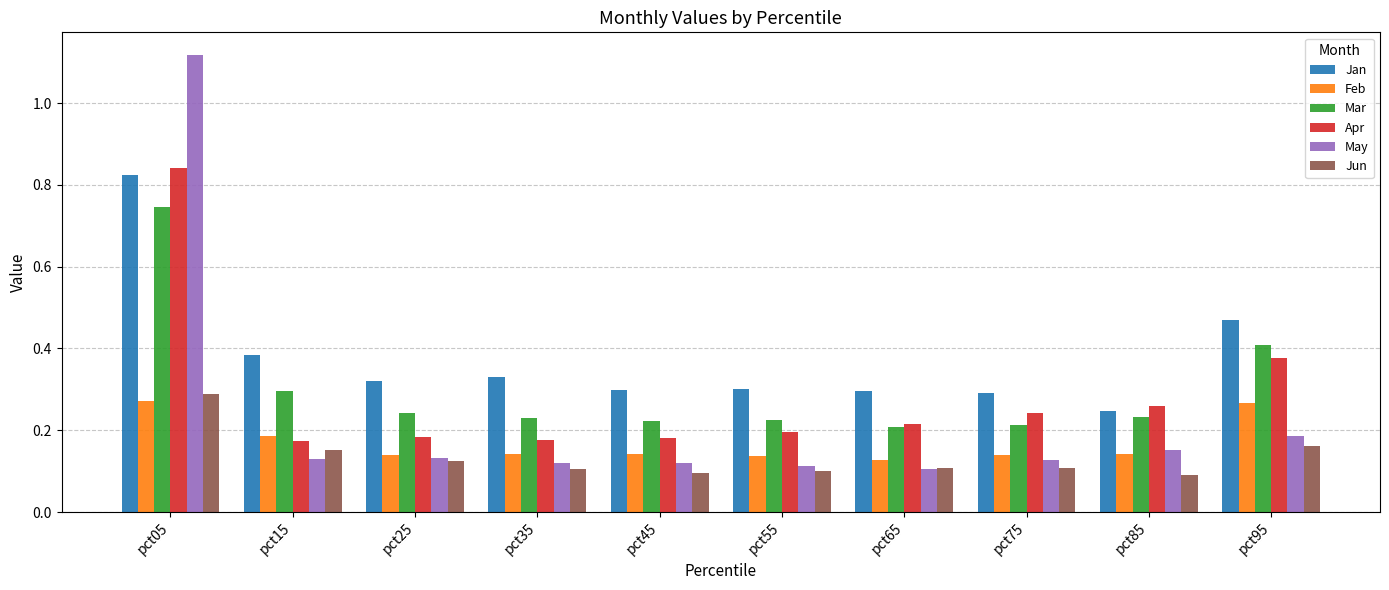

At which category is the sum across all series the highest?

pct05